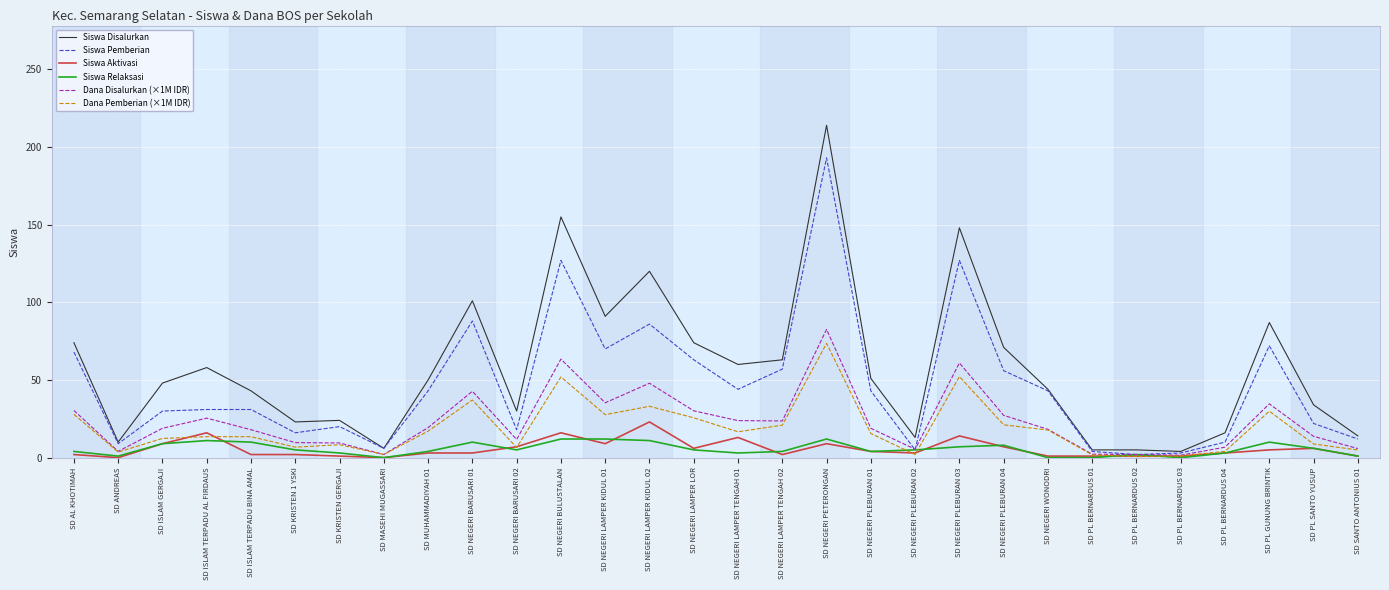

What is the difference between the second highest and second lowest values in the Siswa Aktivasi series?

16.0